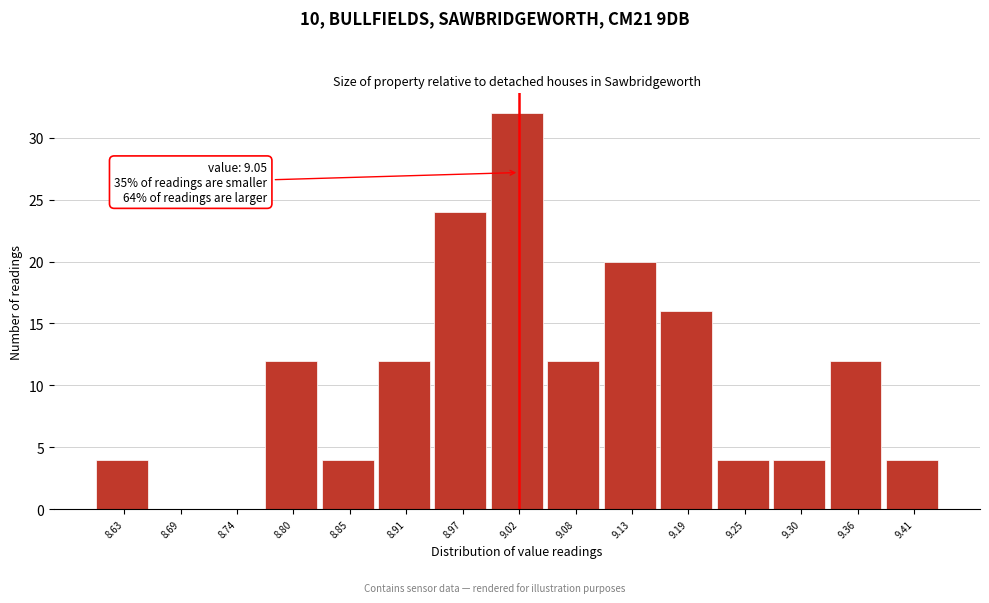

Reading left to right, list all the values displayed in this chart.

8.63=4	8.69=0	8.74=0	8.80=12	8.85=4	8.91=12	8.97=24	9.02=32	9.08=12	9.13=20	9.19=16	9.25=4	9.30=4	9.36=12	9.41=4